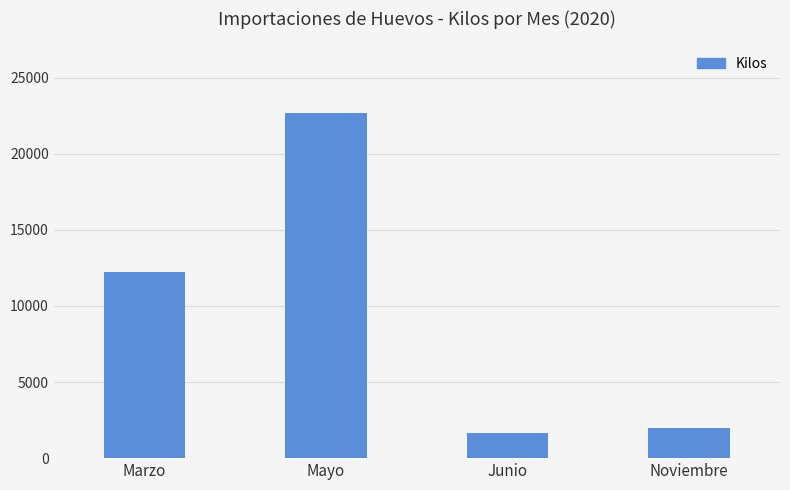

Reading left to right, list all the values displayed in this chart.

Marzo=12247.1	Mayo=22663.5	Junio=1651.1	Noviembre=2000.0